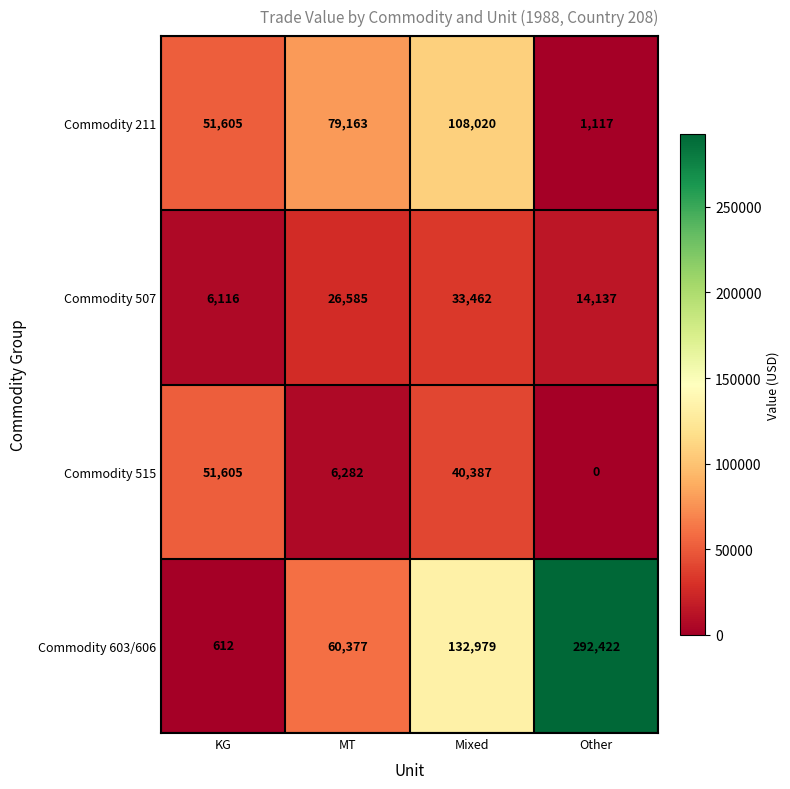

Which series changed the most between Mixed and Other?

Commodity 603/606